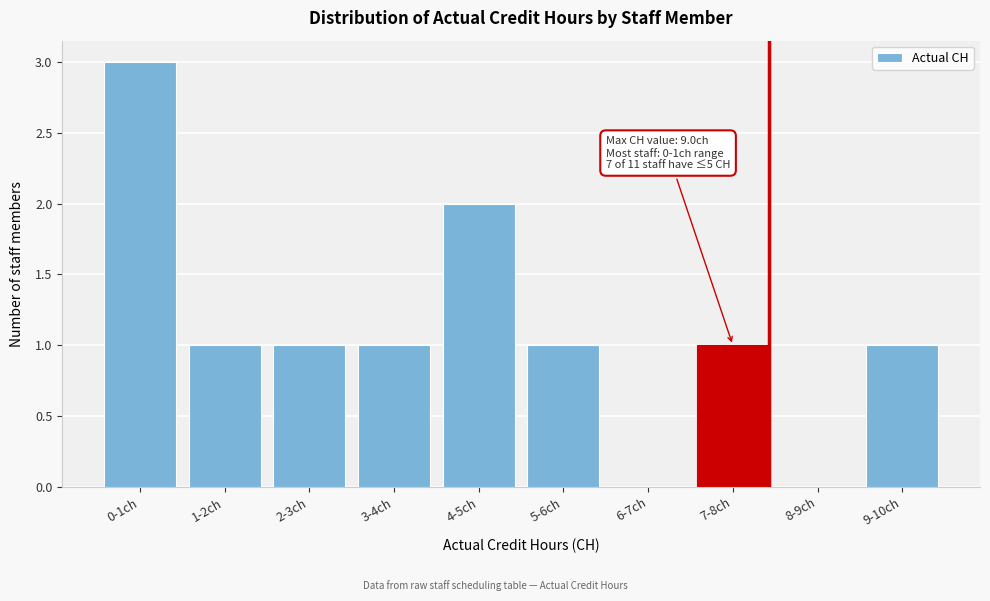

Reading left to right, extract all data points from this chart.

0-1ch=3	1-2ch=1	2-3ch=1	3-4ch=1	4-5ch=2	5-6ch=1	6-7ch=0	7-8ch=1	8-9ch=0	9-10ch=1